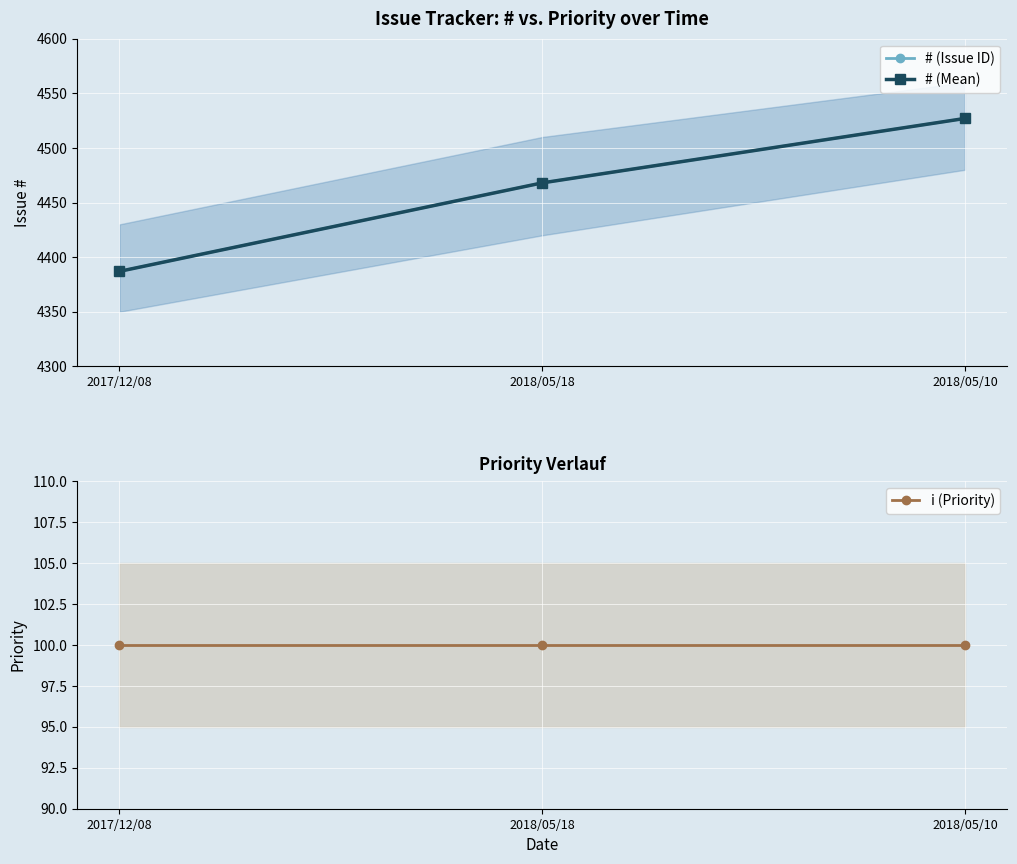

Does the chart display data point markers on the line(s)?

Yes